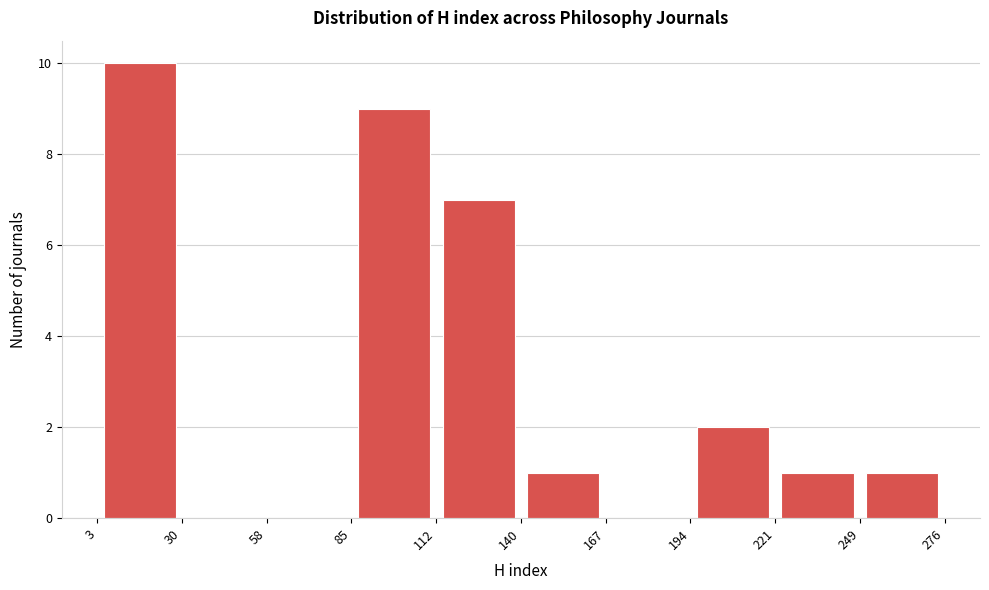

Reading left to right, transcribe this chart: for each bar, give the range it covers on the x-axis and its height. The values are not printed on the chart, so give them approximately, as read against the axis.

3 to 30: 10
30 to 58: 0
58 to 85: 0
85 to 112: 9
112 to 140: 7
140 to 167: 1
167 to 194: 0
194 to 221: 2
221 to 249: 1
249 to 276: 1